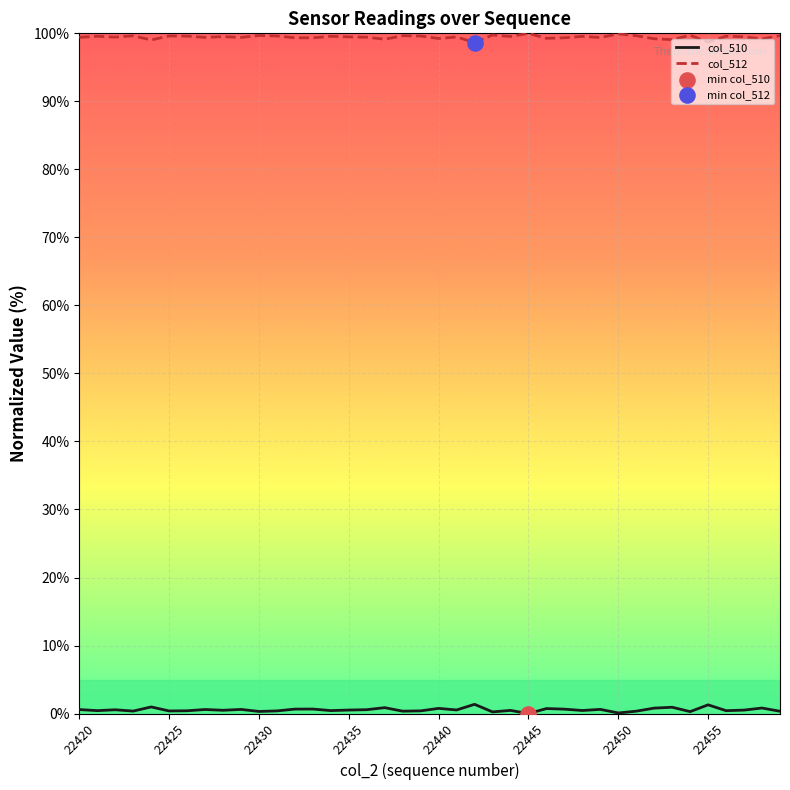

True or false: col_512 and col_510 cross at least once.

False